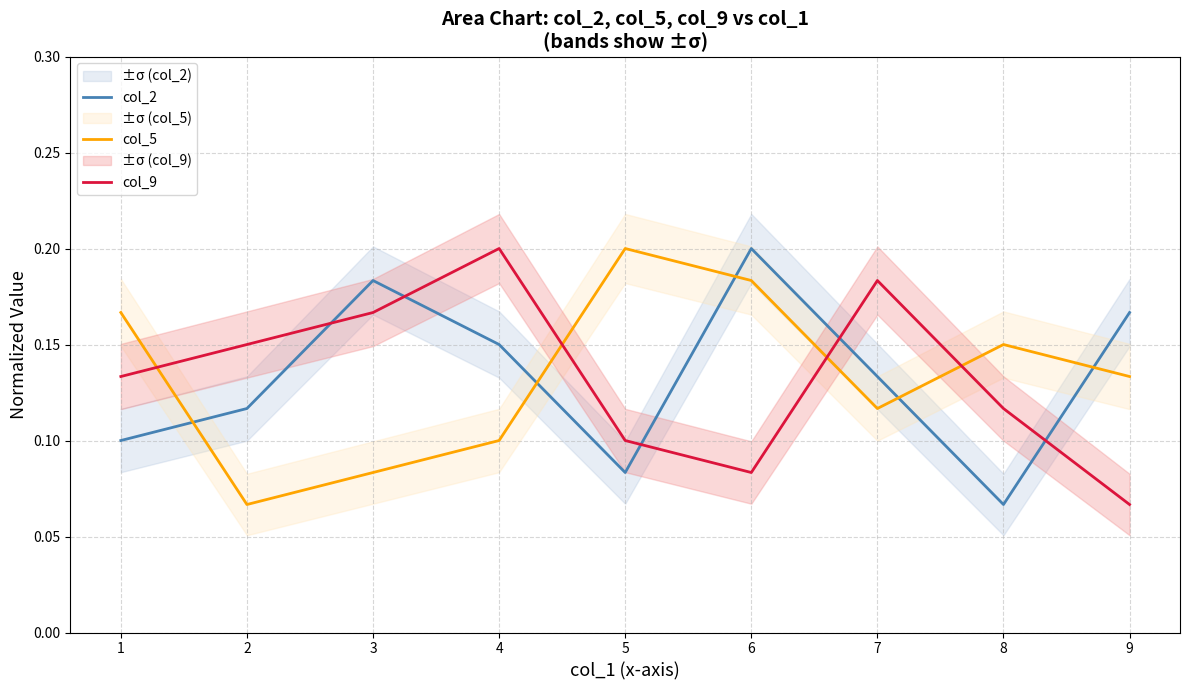

How many intersections are there between col_5 and col_9?

4